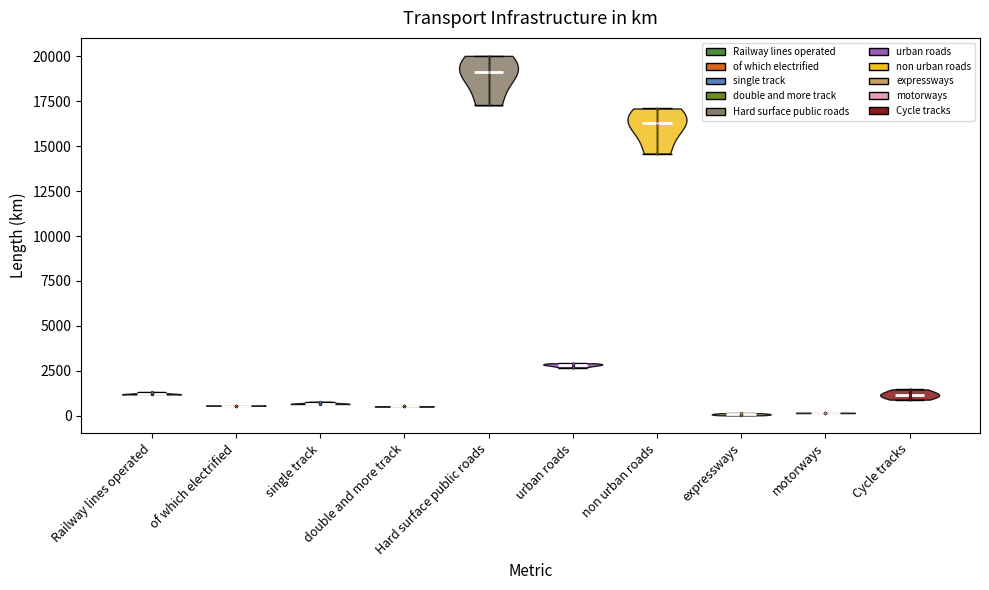

Reading left to right, read every violin against the y-axis: where its median line is, and the lowest and highest points it reaches. The values are not printed on the chart, so give them approximately, as read against the axis.

Railway lines operated: median line 1000, lowest point 1000, highest point 1500
of which electrified: median line 500, lowest point 500, highest point 500
single track: median line 500, lowest point 500, highest point 1000
double and more track: median line 500, lowest point 500, highest point 500
Hard surface public roads: median line 19000, lowest point 17500, highest point 20000
urban roads: median line 3000, lowest point 2500, highest point 3000
non urban roads: median line 16500, lowest point 14500, highest point 17000
expressways: median line 0, lowest point 0, highest point 0
motorways: median line 0, lowest point 0, highest point 0
Cycle tracks: median line 1000, lowest point 1000, highest point 1500